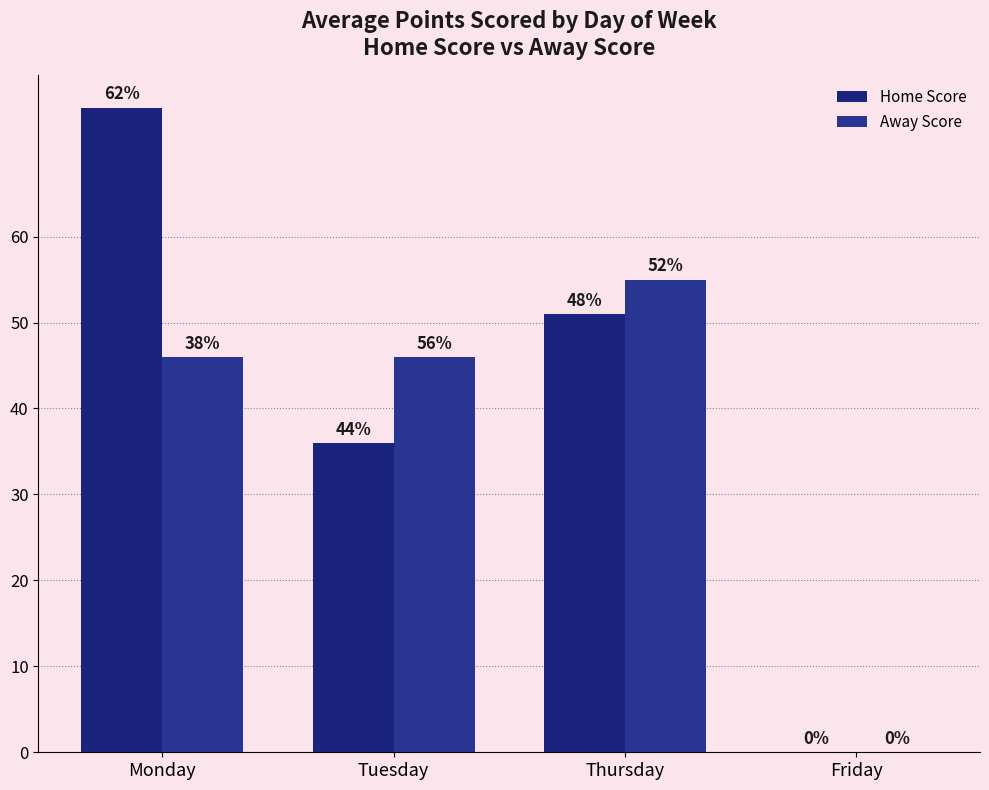

Are the bars grouped side by side (vs. stacked)?

Yes